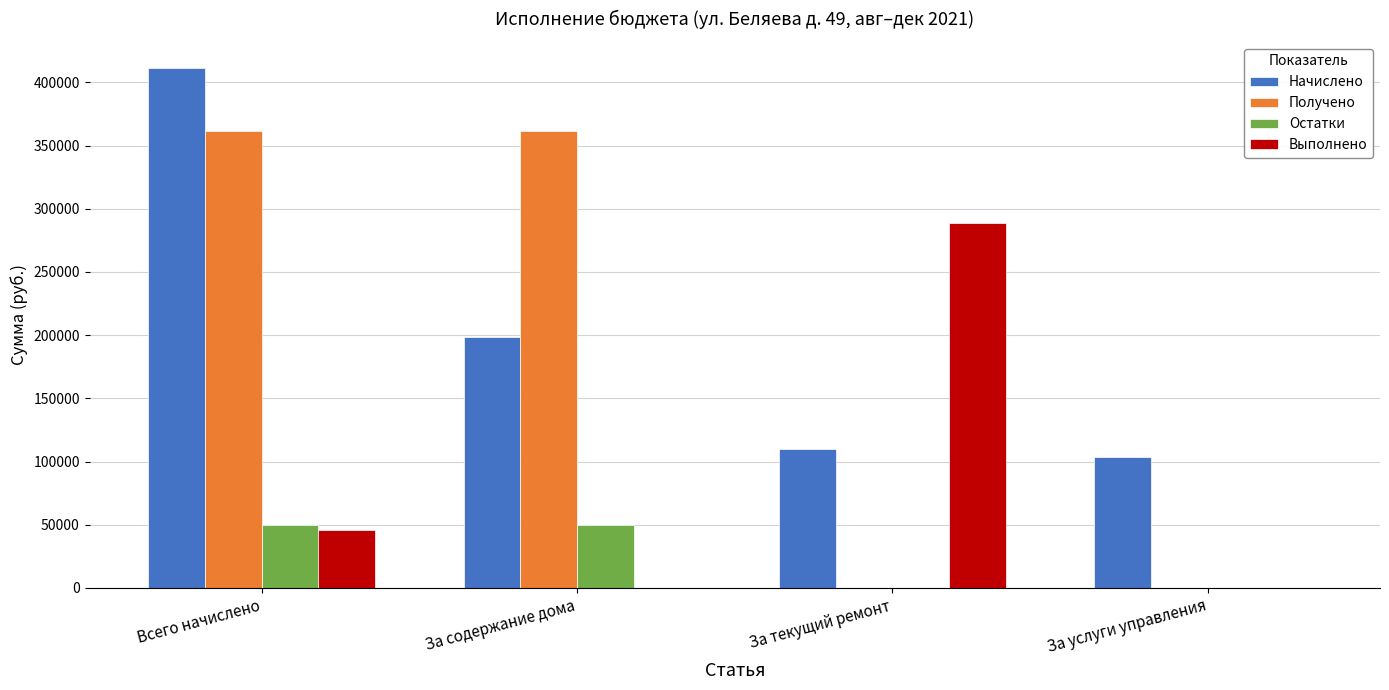

What is the sum of all Начислено values?

822913.8